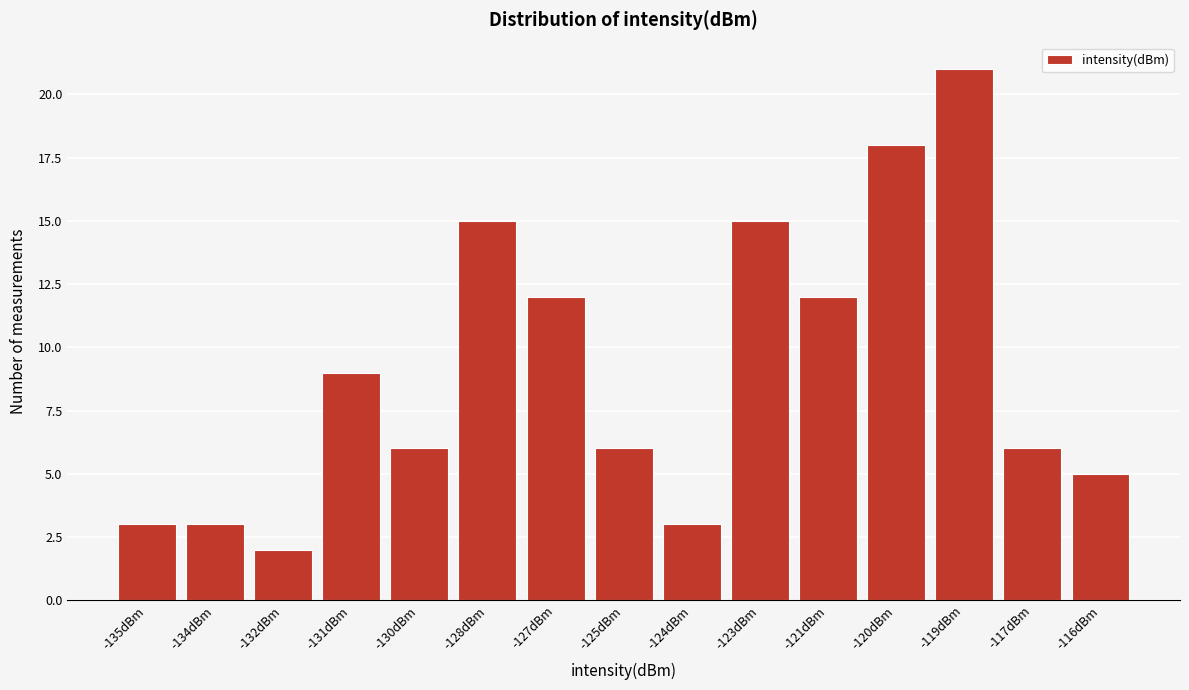

Reading left to right, transcribe all the data shown in this chart.

-135dBm=3	-134dBm=3	-132dBm=2	-131dBm=9	-130dBm=6	-128dBm=15	-127dBm=12	-125dBm=6	-124dBm=3	-123dBm=15	-121dBm=12	-120dBm=18	-119dBm=21	-117dBm=6	-116dBm=5